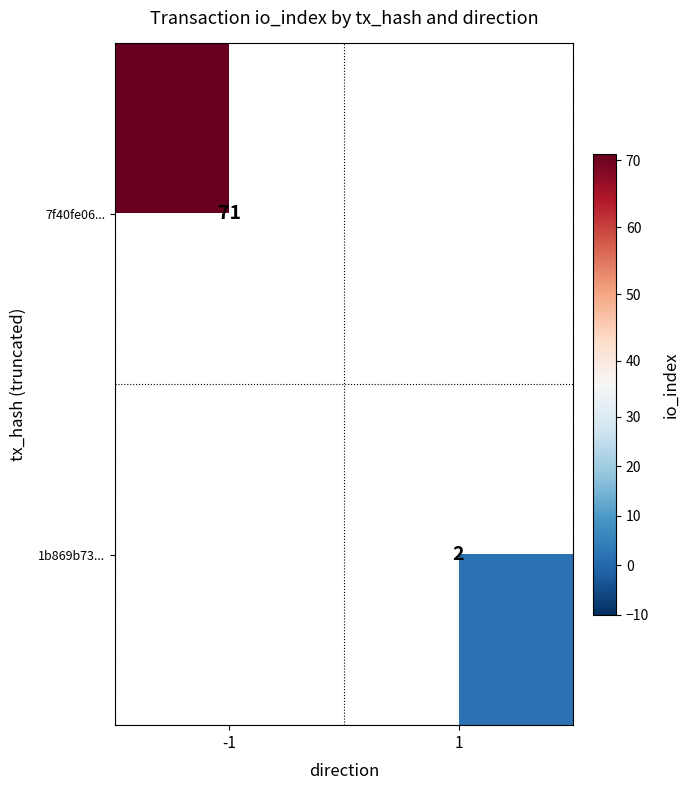

The value of 7f40fe06... at -1 is 71. True or false?

True